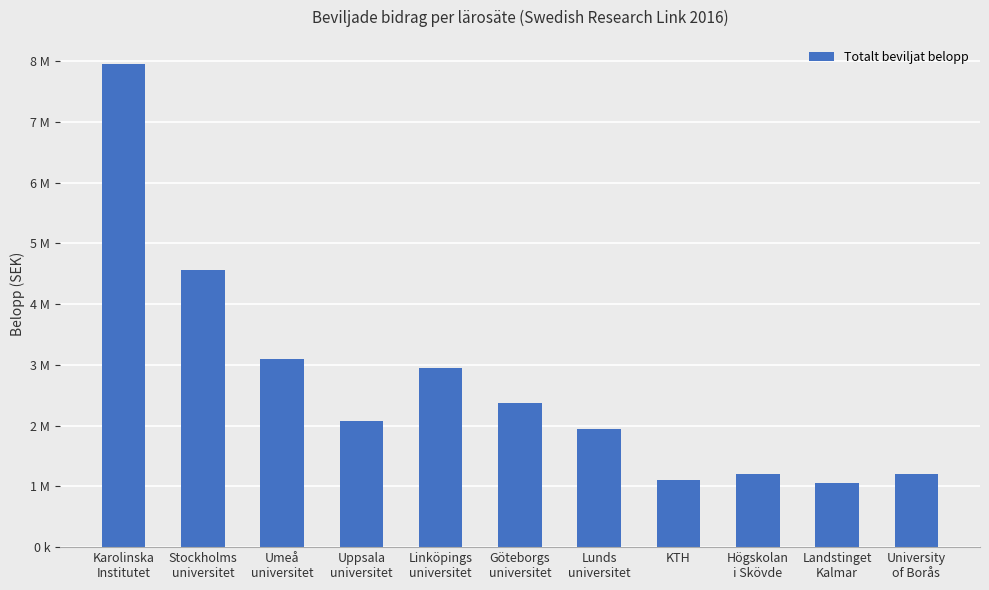

List the labels in order of value, smallest first.

Landstinget
Kalmar, KTH, Högskolan
i Skövde, University
of Borås, Lunds
universitet, Uppsala
universitet, Göteborgs
universitet, Linköpings
universitet, Umeå
universitet, Stockholms
universitet, Karolinska
Institutet